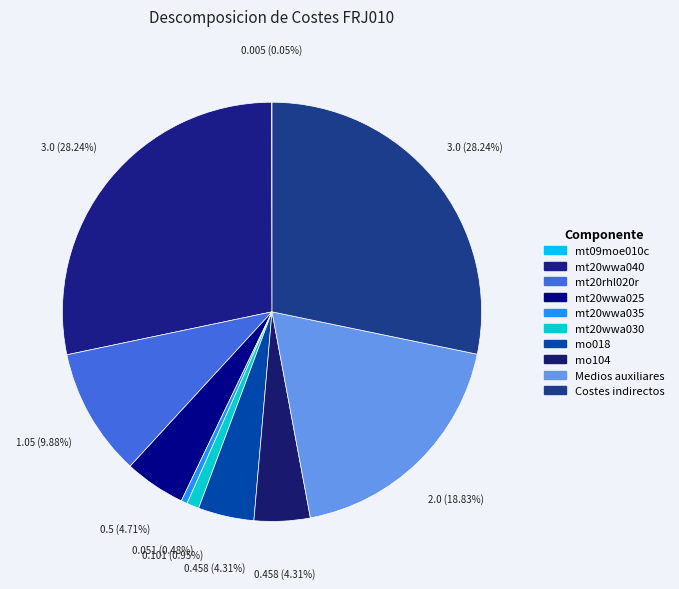

To the nearest percent, what is the average slice percentage?

10%